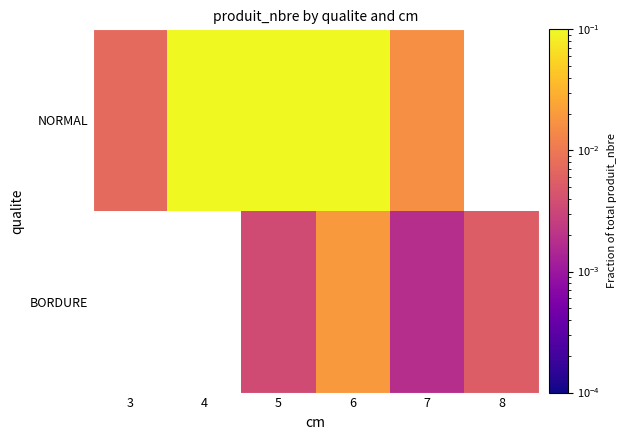

At which label does NORMAL reach its minimum?

3